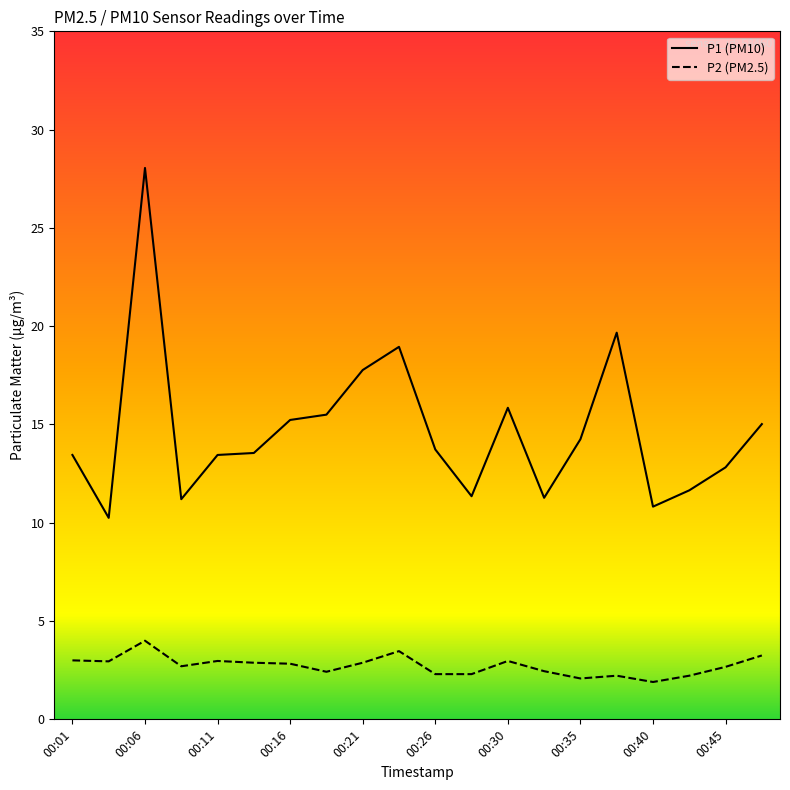

Which series has the largest total across all categories?

P1 (PM10)